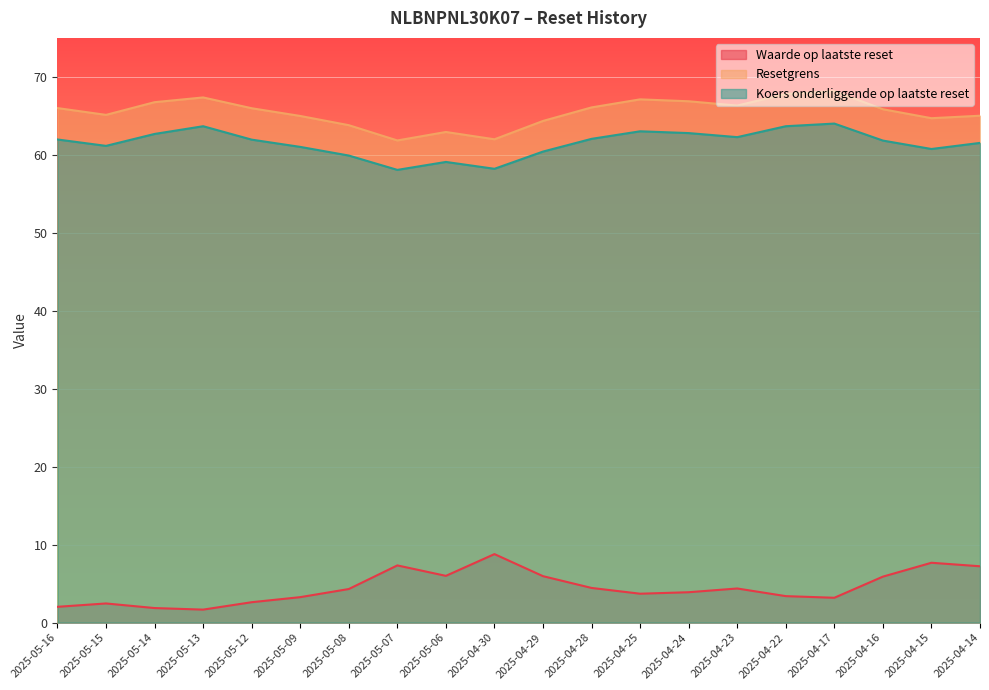

What is the total value across all series at 2025-04-22?

134.9